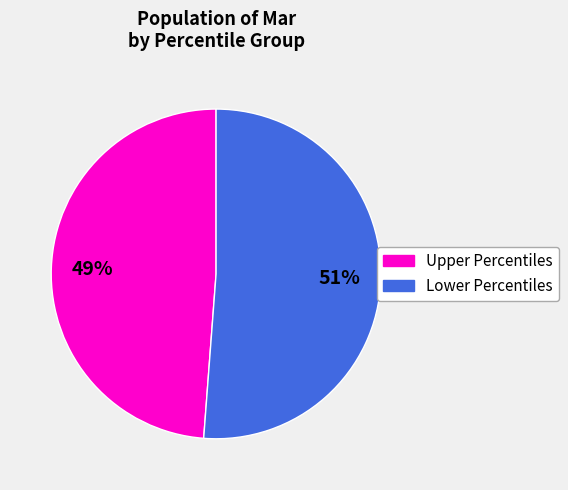

Which has a higher value, Upper Percentiles or Lower Percentiles?

Lower Percentiles